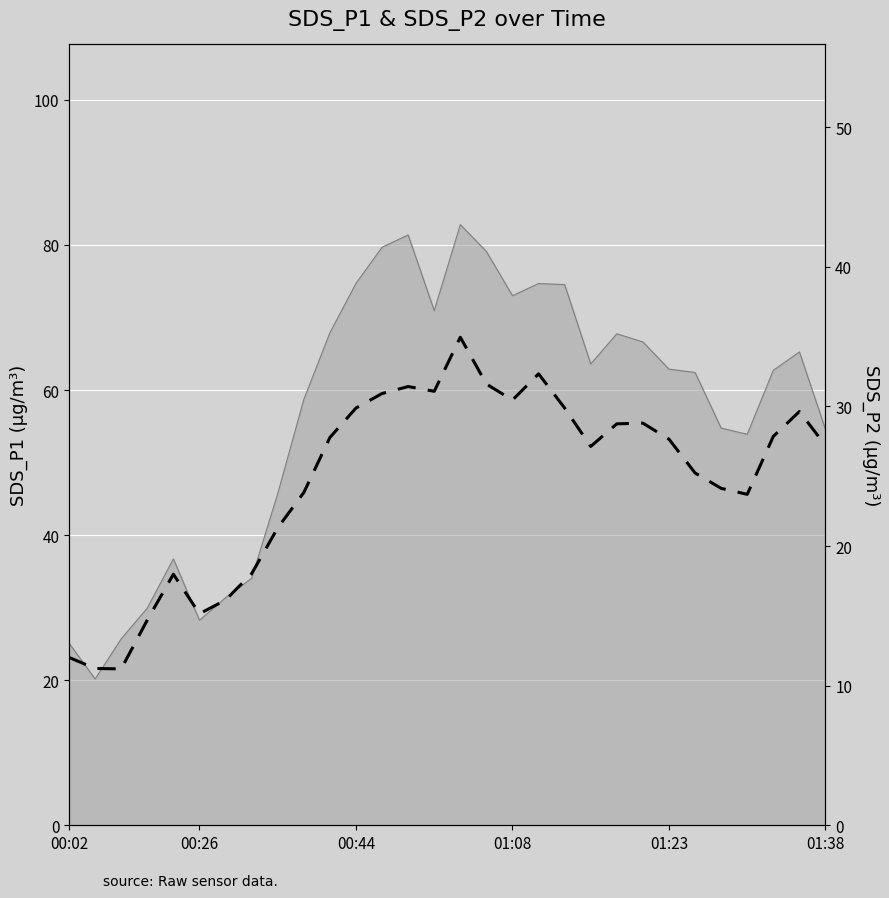

What is the average value?

24.7